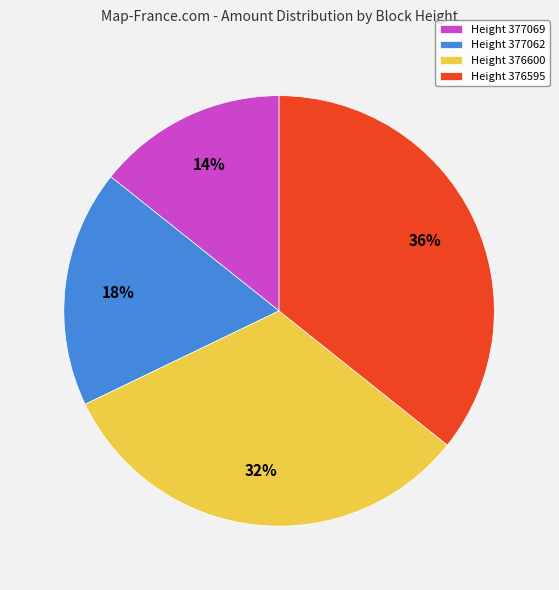

Rank the categories by value from lowest to highest.

Height 377069, Height 377062, Height 376600, Height 376595